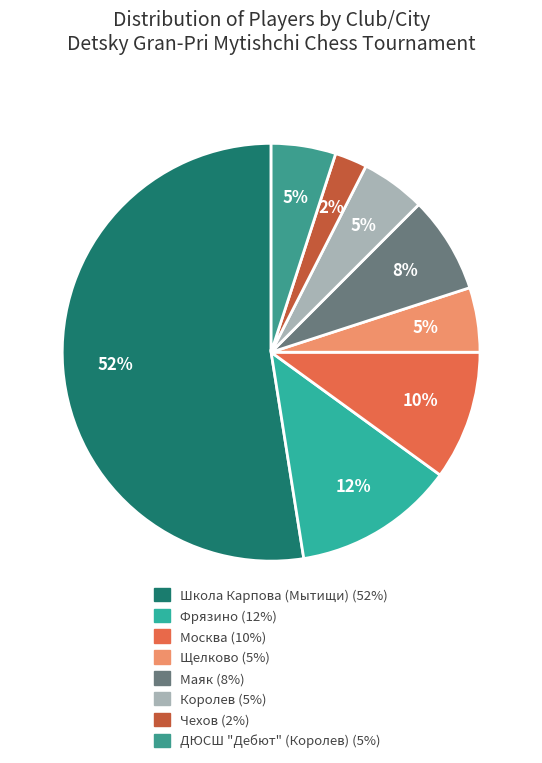

Between ДЮСШ "Дебют" (Королев) and Фрязино, which is larger?

Фрязино